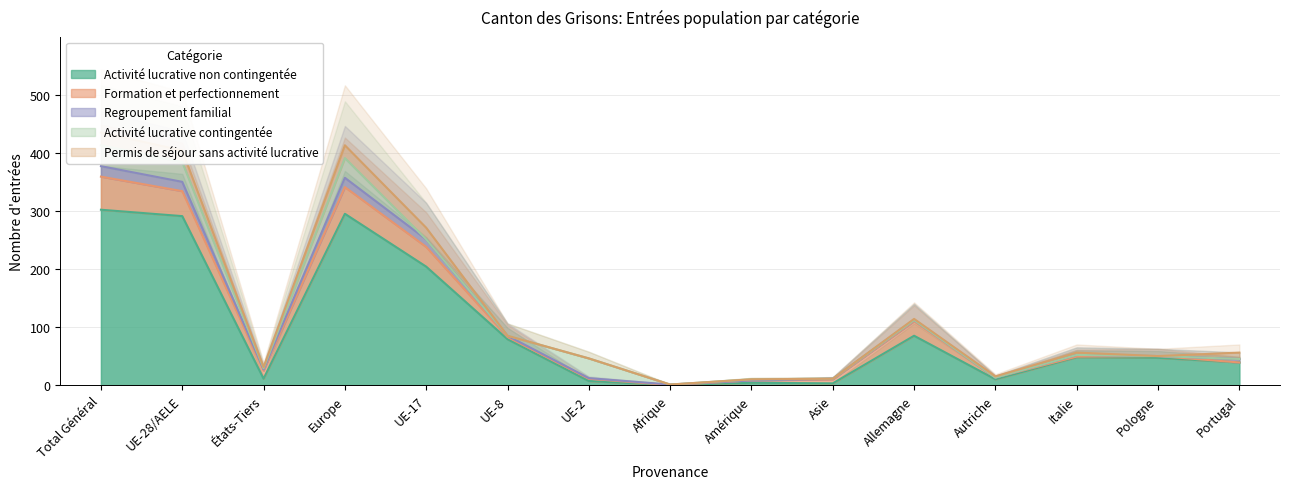

Is the value of Activité lucrative contingentée at UE-8 greater than the value of Regroupement familial at Portugal?

No